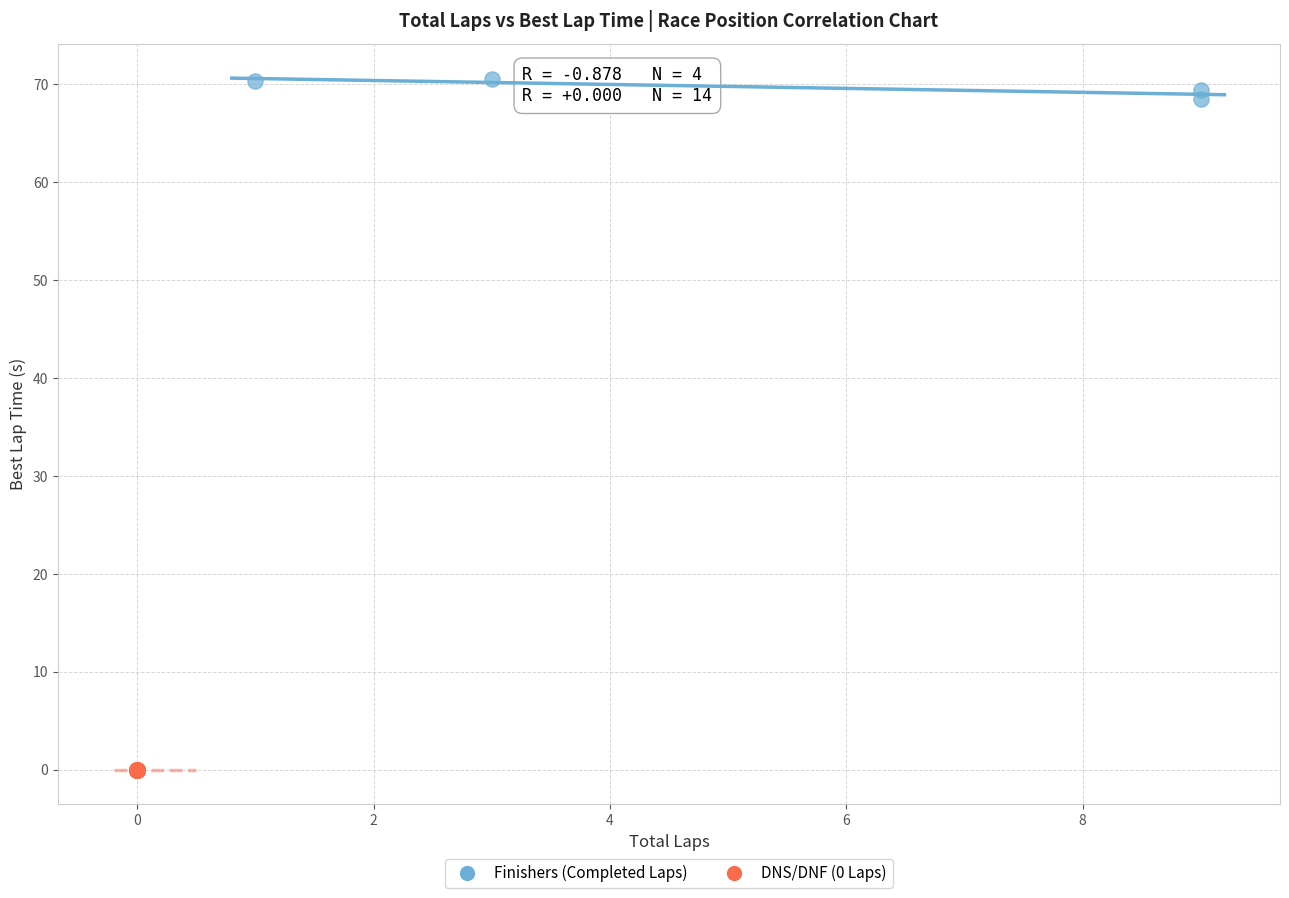

Which series contains the lowest Y value?

DNS/DNF (0 Laps)